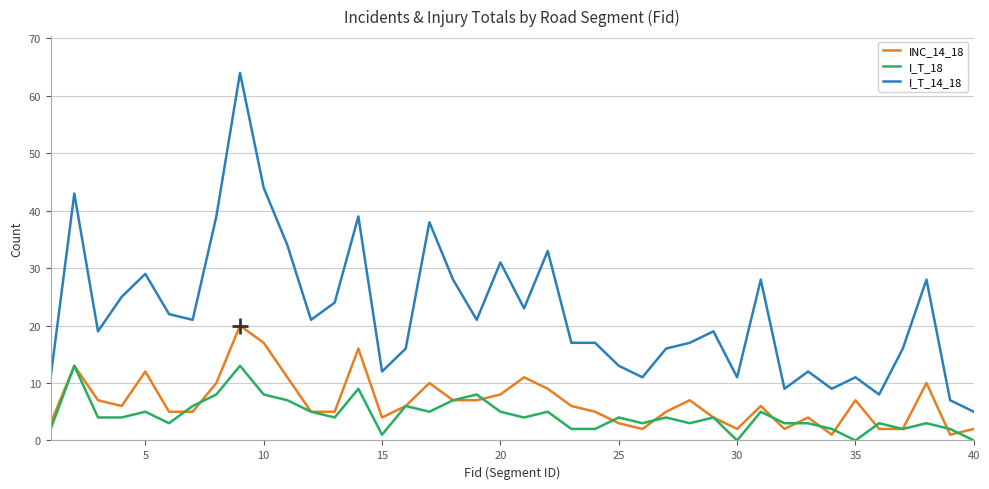

Which series has the largest total across all categories?

I_T_14_18